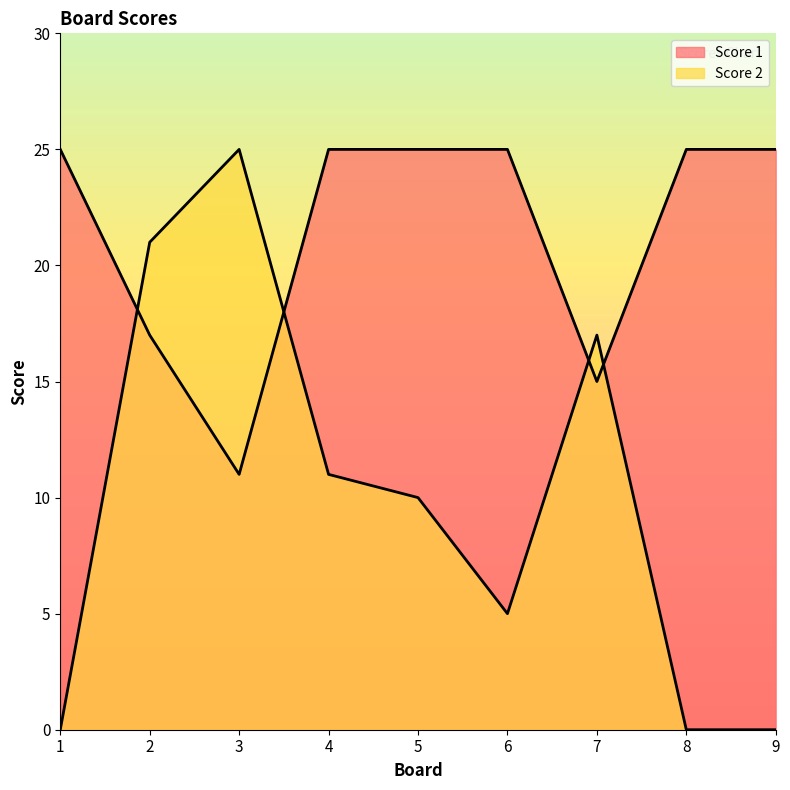

Does the chart display data point markers on the line(s)?

No